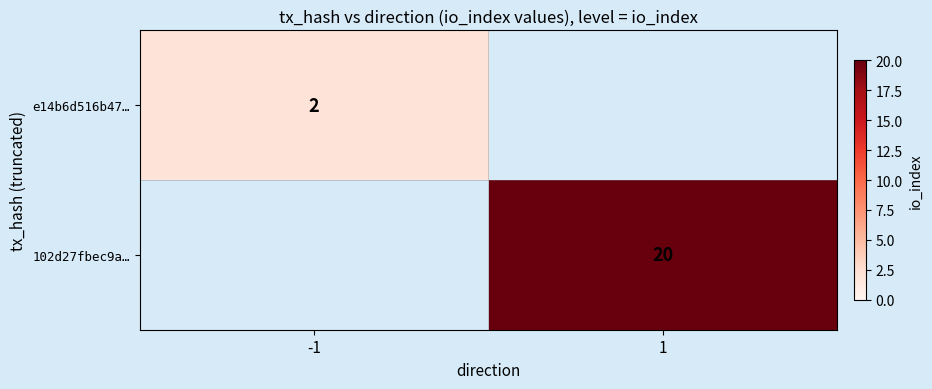

True or false: 102d27fbec9a… has a value of 20 at 1.

True